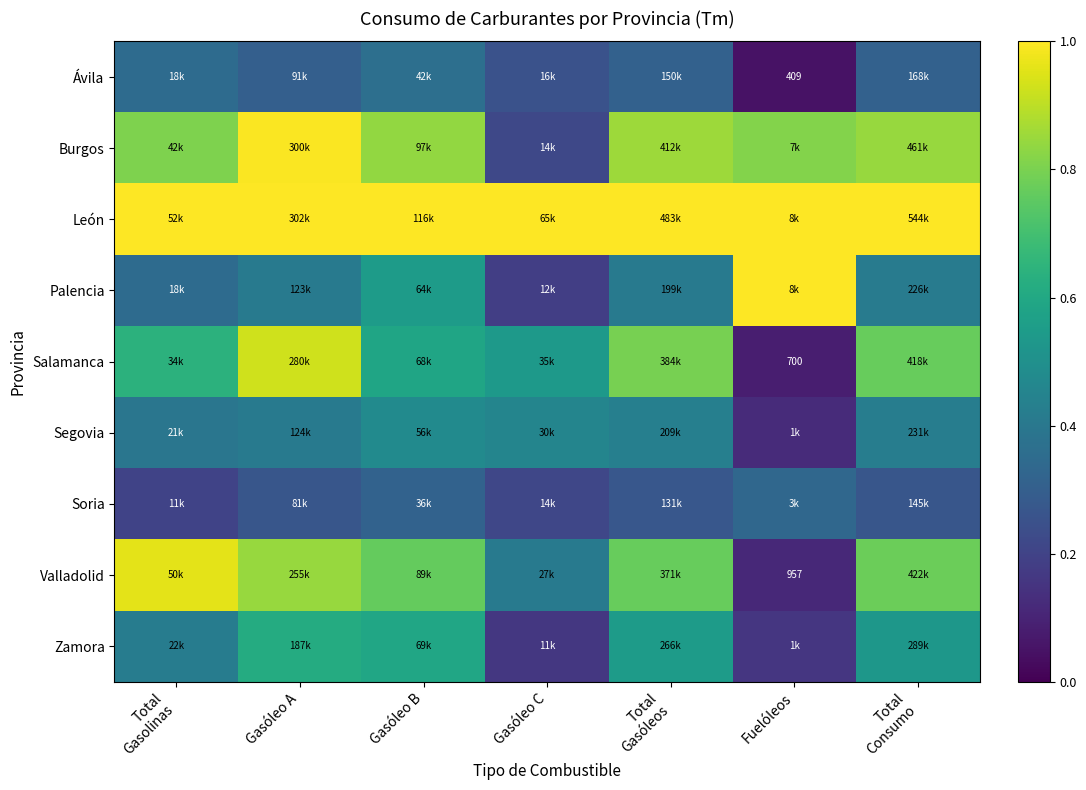

Is it true that Zamora equals 0.7 at Total Gasolinas?

False